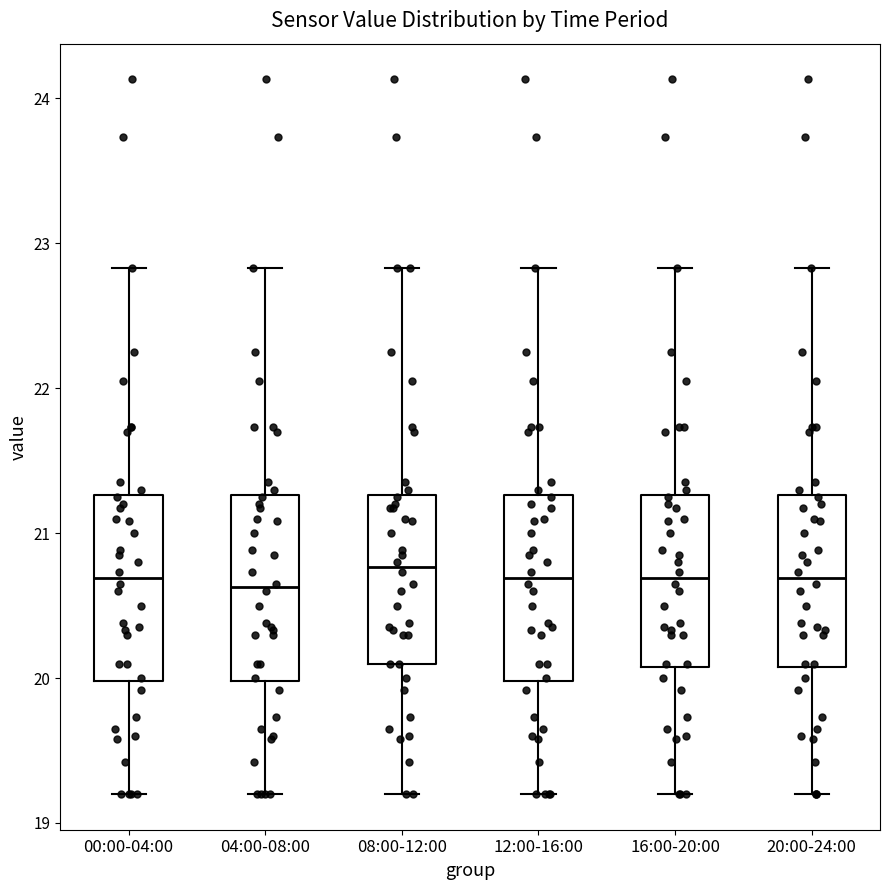

Reading left to right, read every box against the y-axis: the position of its median line, the range the box covers, and the ends of its whiskers. The values are not printed on the chart, so give them approximately, as read against the axis.

00:00-04:00: median 20.7, box 20.0 to 21.3, whiskers 19.2 to 22.8
04:00-08:00: median 20.6, box 20.0 to 21.3, whiskers 19.2 to 22.8
08:00-12:00: median 20.8, box 20.1 to 21.3, whiskers 19.2 to 22.8
12:00-16:00: median 20.7, box 20.0 to 21.3, whiskers 19.2 to 22.8
16:00-20:00: median 20.7, box 20.1 to 21.3, whiskers 19.2 to 22.8
20:00-24:00: median 20.7, box 20.1 to 21.3, whiskers 19.2 to 22.8